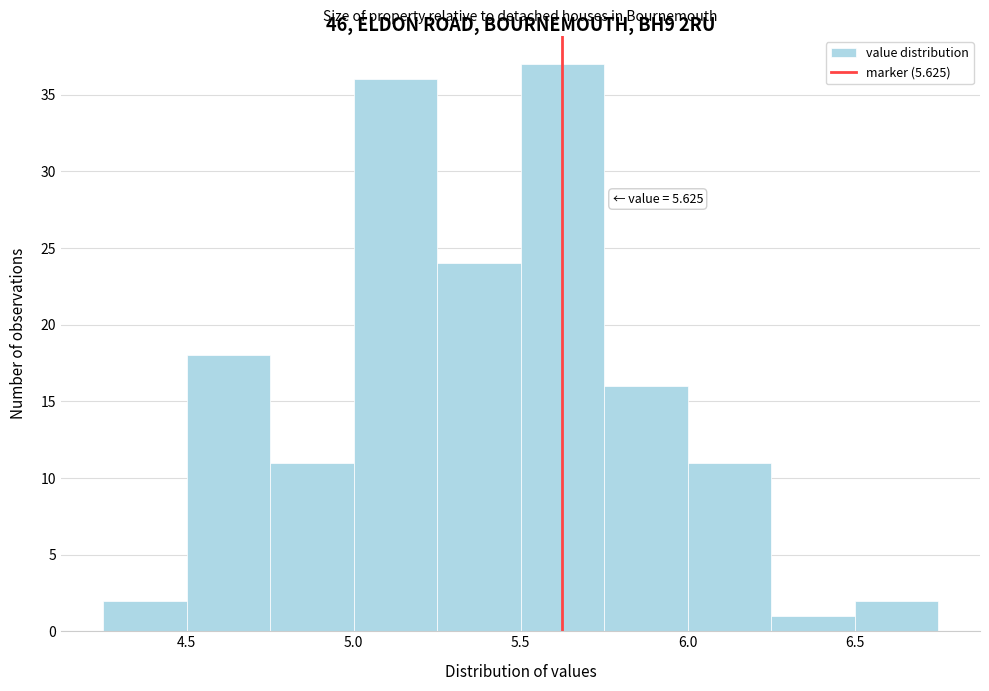

Over which range of the x-axis is the bar tallest?

5.50 to 5.75